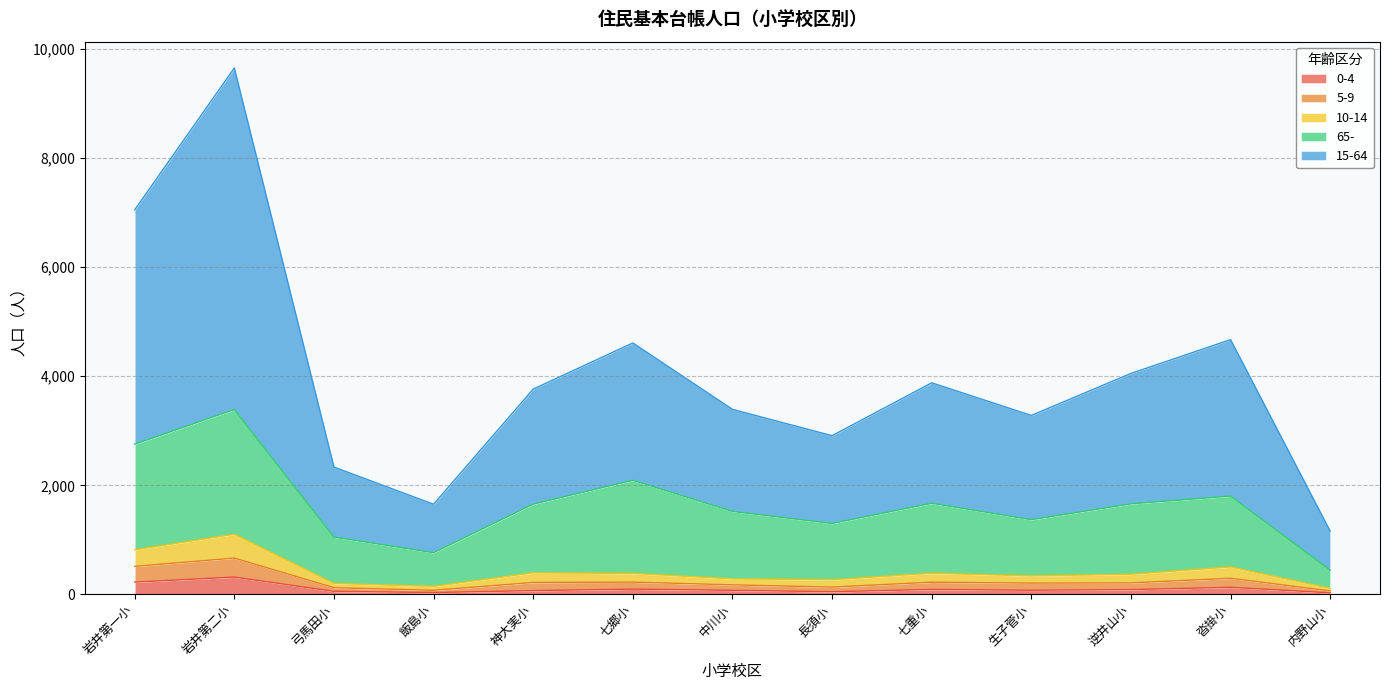

The 5-9 series shows 133 at 長須小. True or false?

True